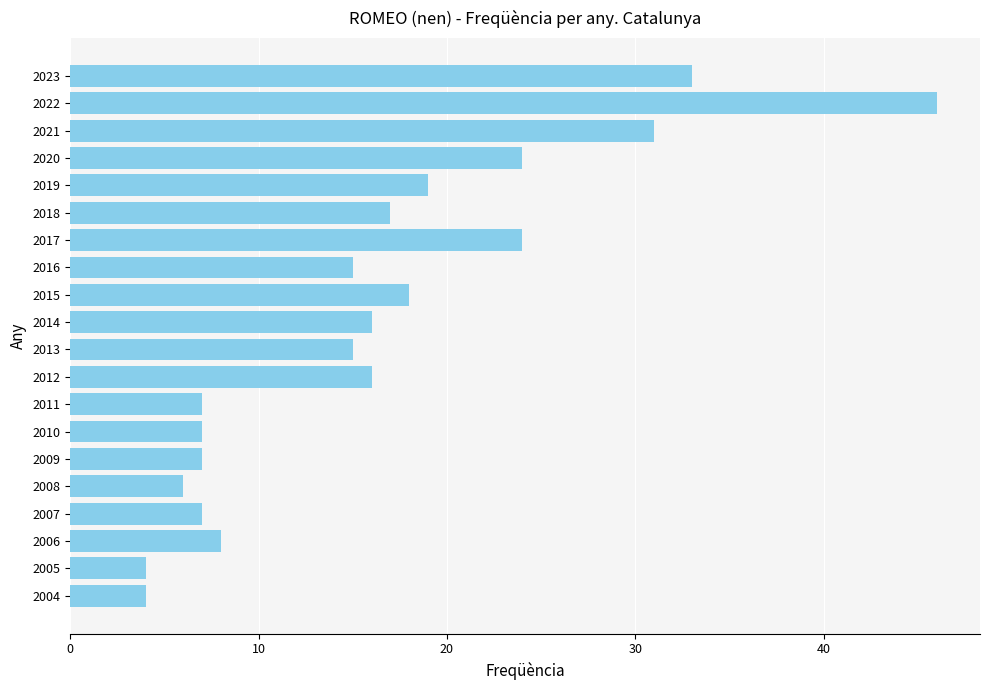

Read the value at 2018.

17